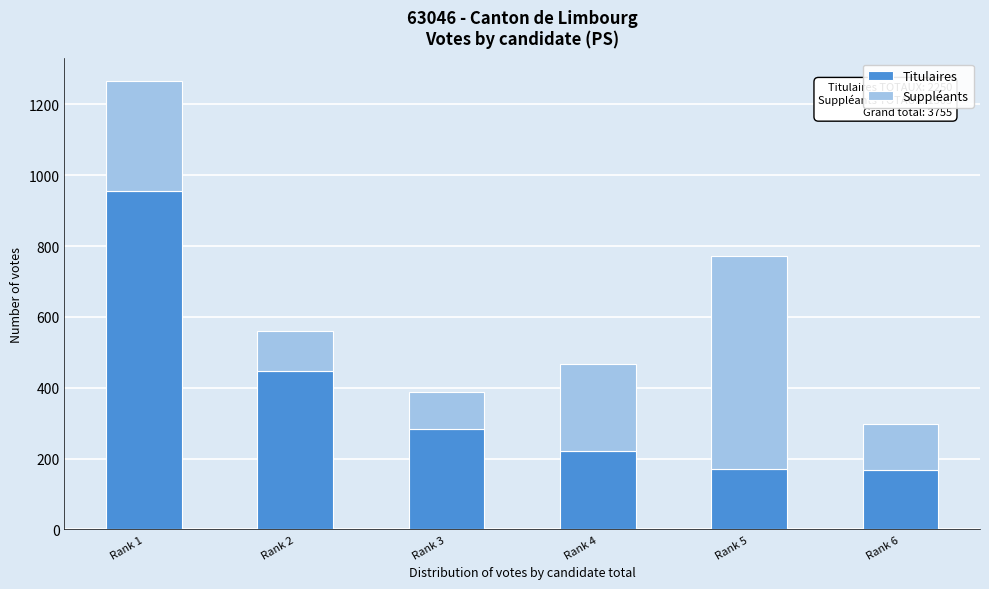

At which category is the sum across all series the highest?

Rank 1